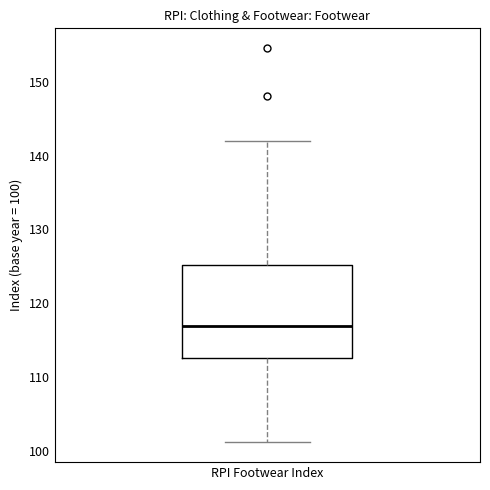

Transcribe this box plot: give where the median line is, the range the box spans, and where the two whiskers end, as read against the y-axis. The values are not printed on the chart, so give them approximately, as read against the axis.

median 117, box 113 to 125, whiskers 101 to 142